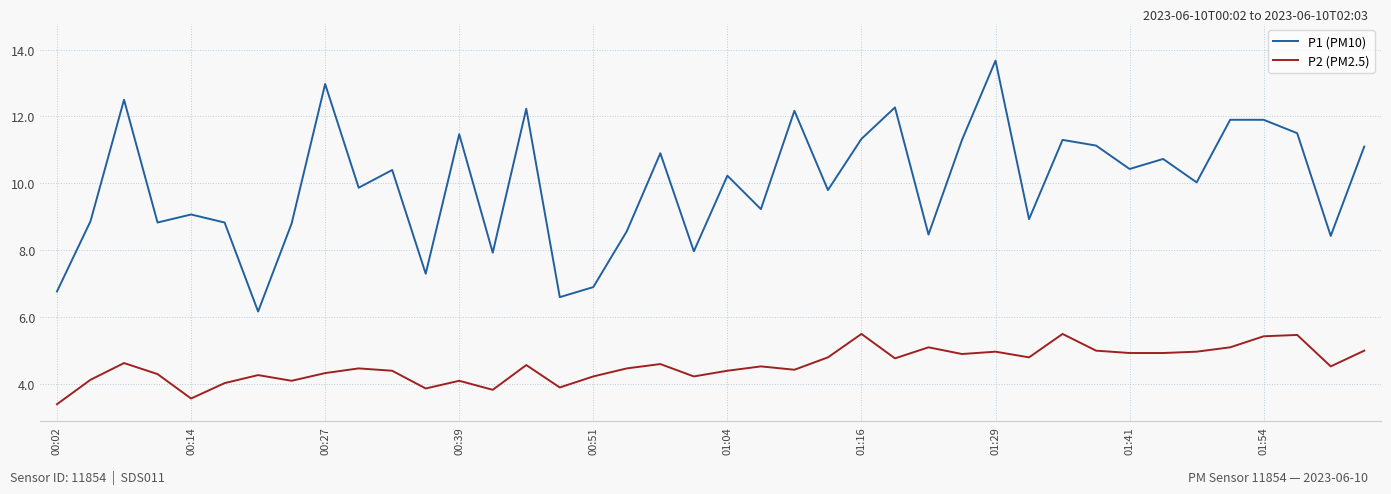

What is the smallest value displayed?

3.4